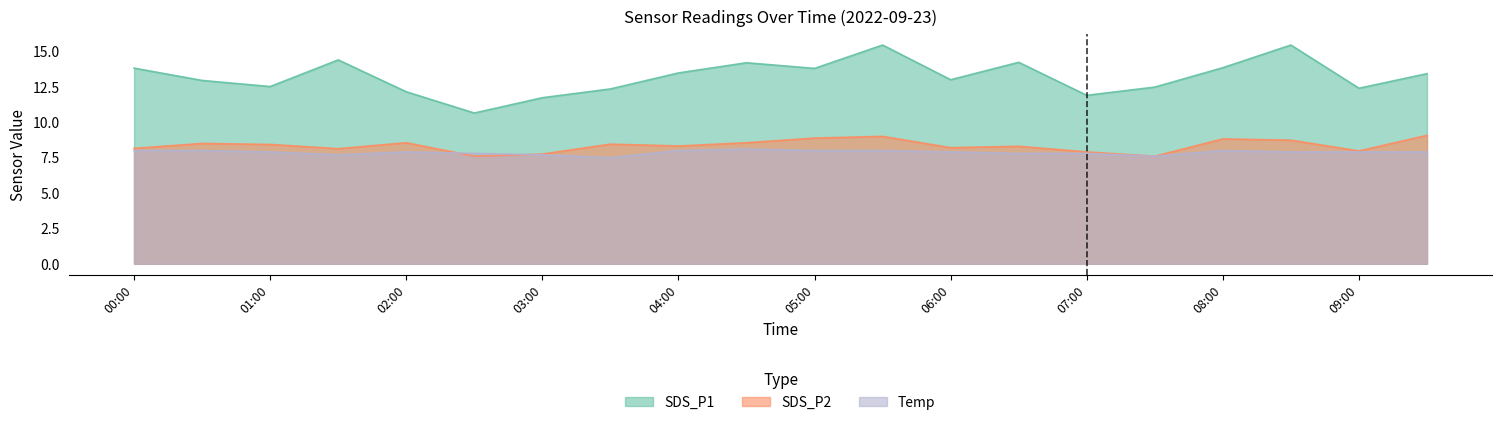

True or false: SDS_P1 has more than 1 points higher than both neighbors.

True